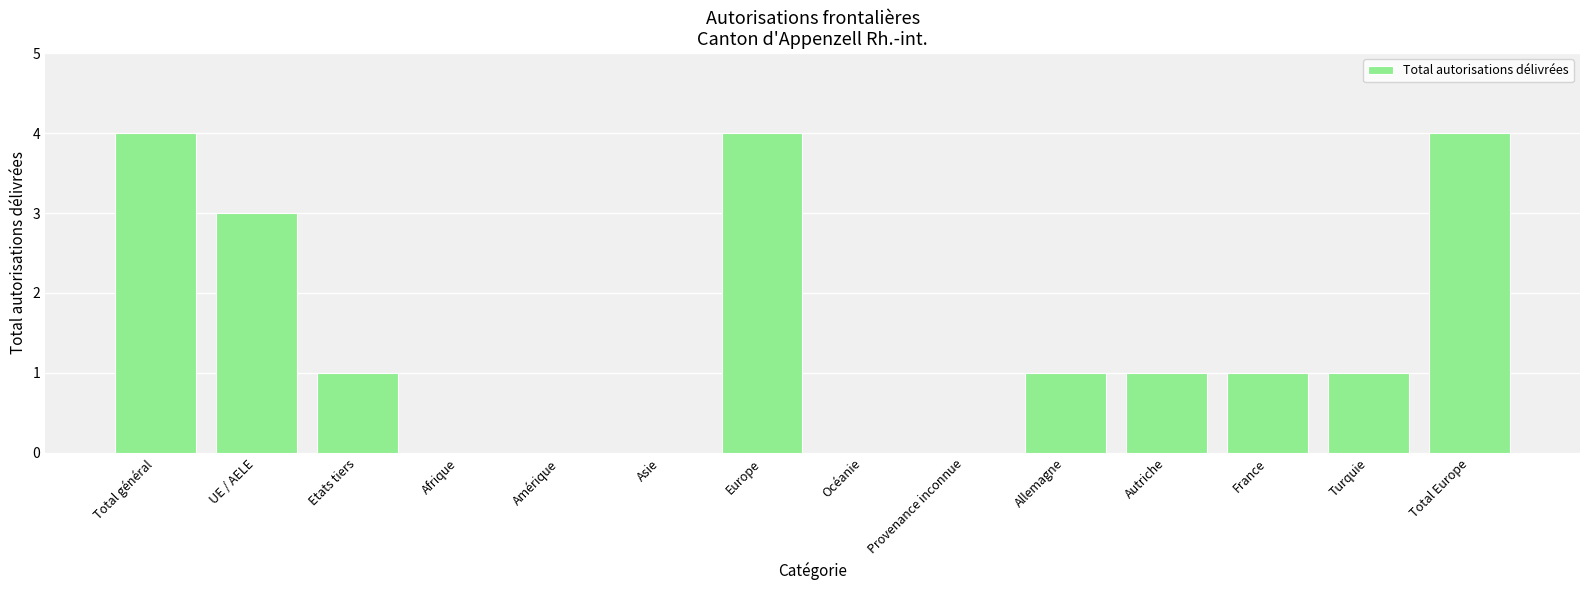

What is the greatest value displayed?

4